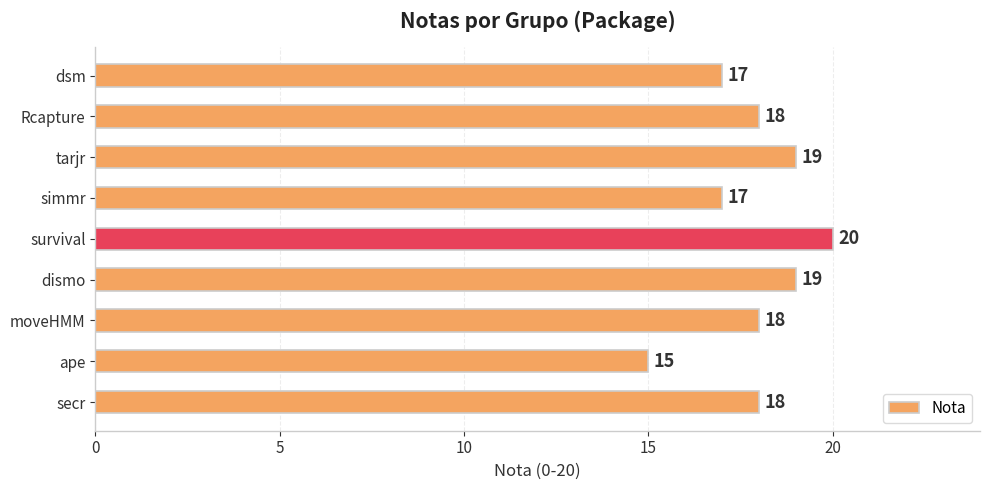

How many values are between 17 and 19?

7